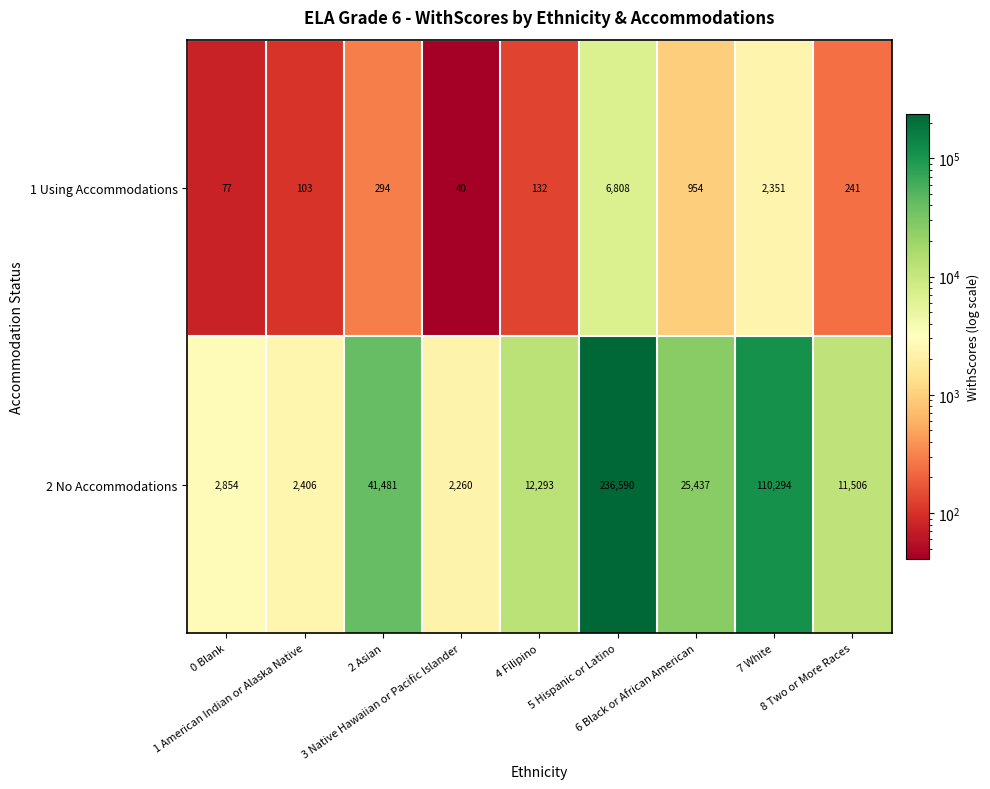

Which series has the largest range (max minus min)?

2 No Accommodations